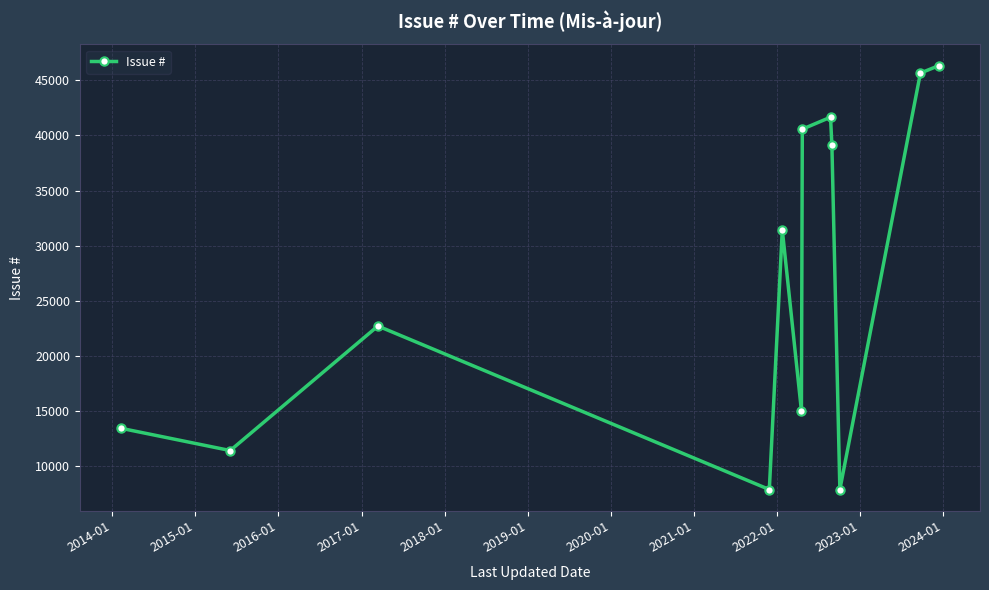

True or false: there are more than 2 points higher than both neighbors.

True